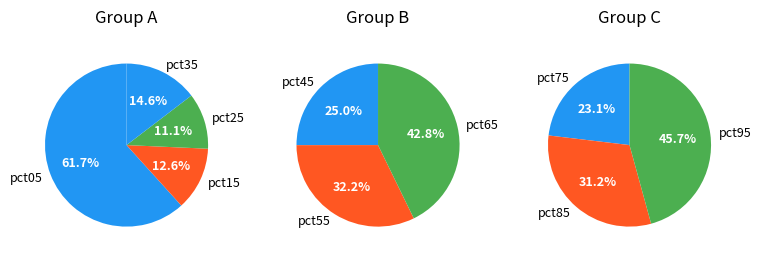

What is the smallest slice in the pie chart?

pct25